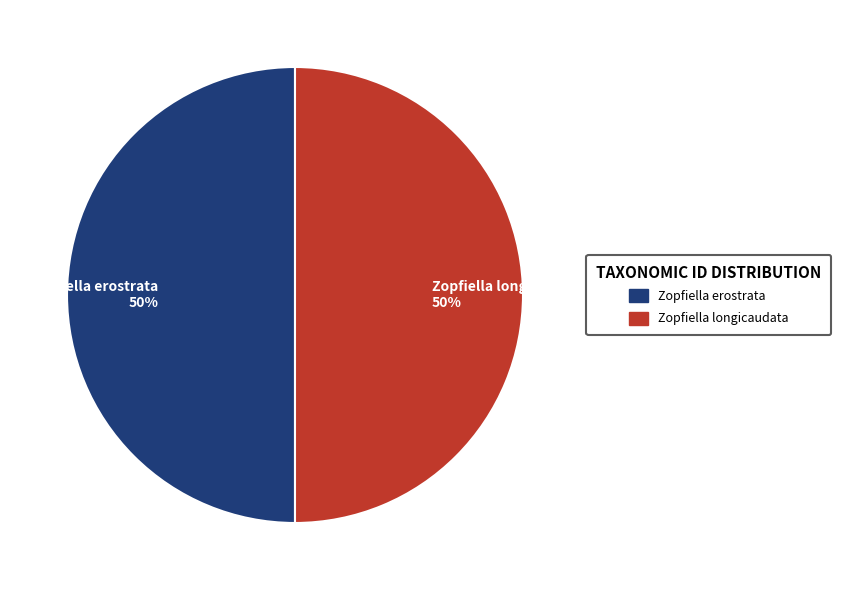

To the nearest percent, what is the average slice percentage?

50%